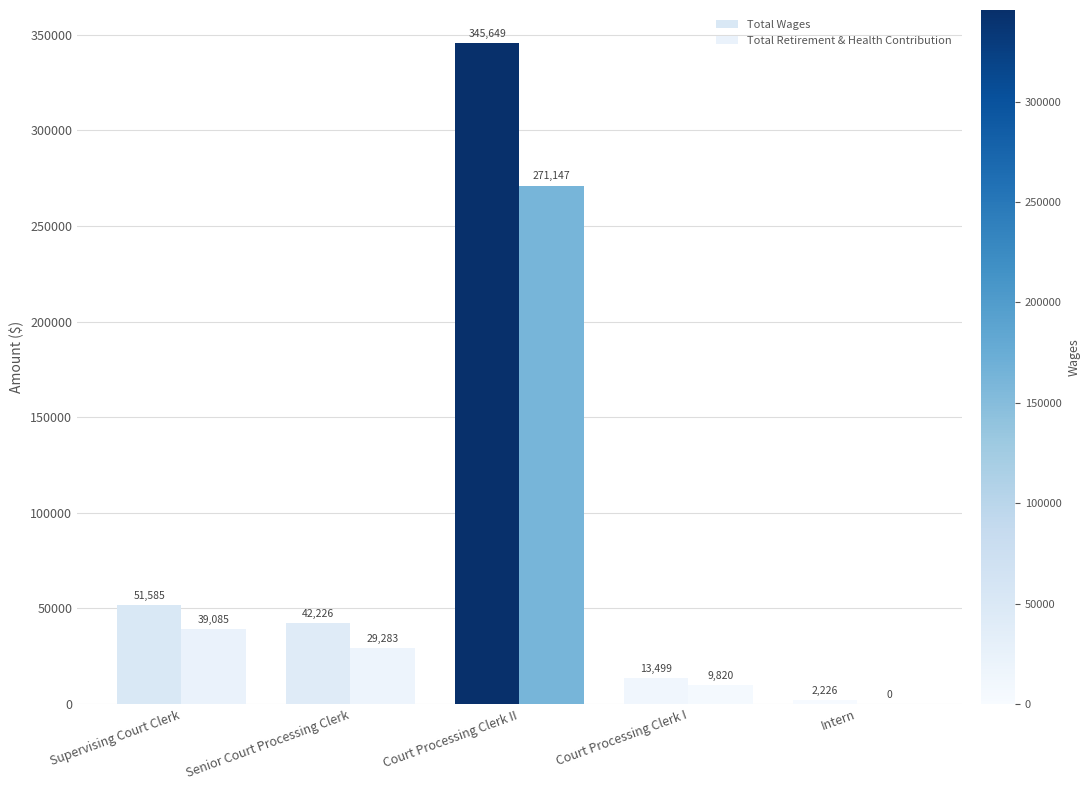

Reading left to right, list all the values displayed in this chart.

Total Wages: Supervising Court Clerk=51585	Senior Court Processing Clerk=42226	Court Processing Clerk II=345649	Court Processing Clerk I=13499	Intern=2226
Total Retirement & Health Contribution: Supervising Court Clerk=39085	Senior Court Processing Clerk=29283	Court Processing Clerk II=271147	Court Processing Clerk I=9820	Intern=0